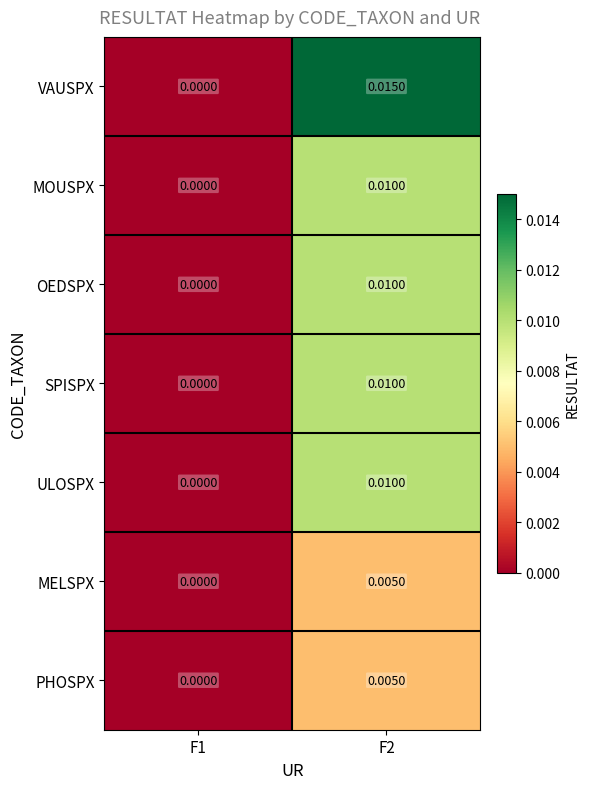

Between F1 and F2, which series saw the biggest shift?

VAUSPX